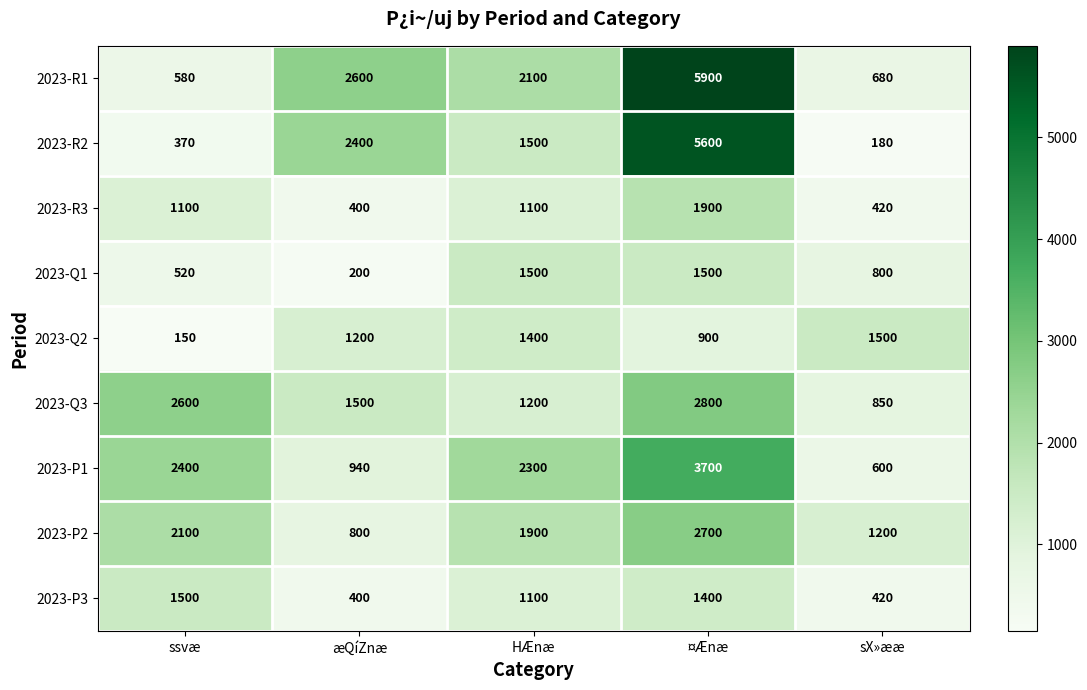

Which label corresponds to the largest value in the chart?

¤Ænæ